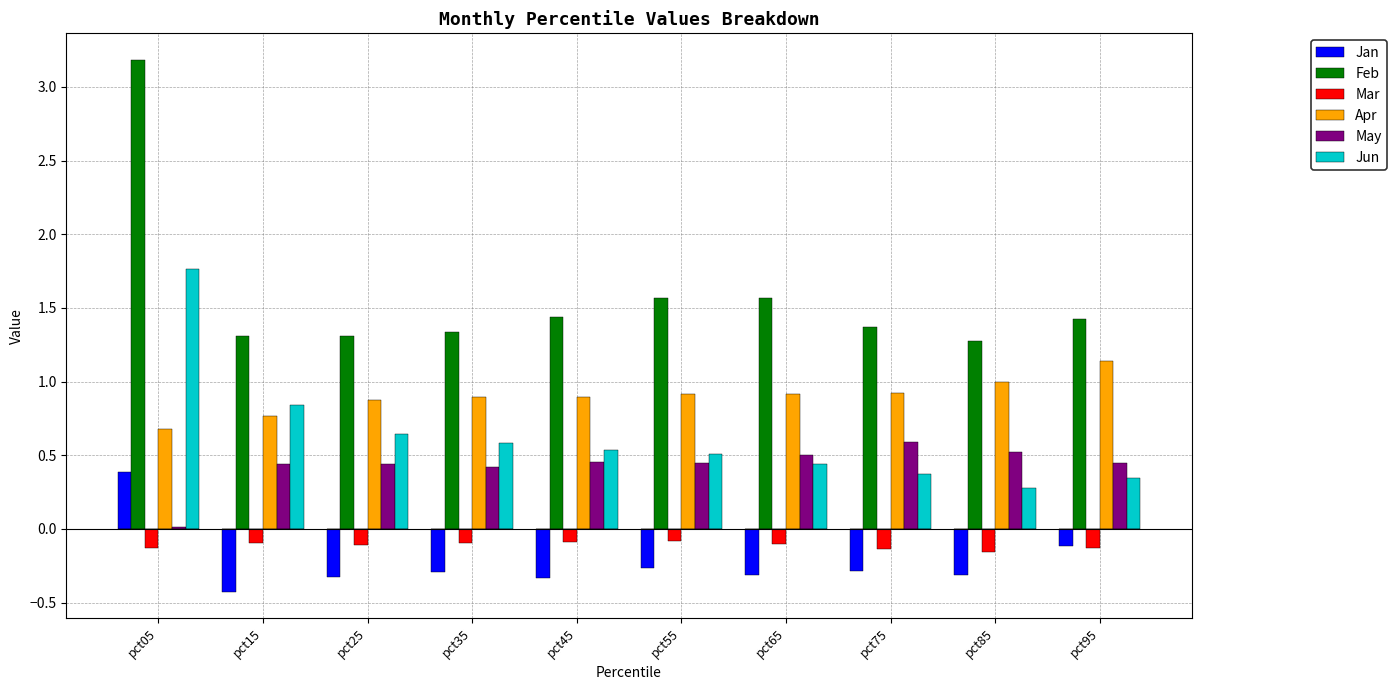

At which category is the sum across all series the highest?

pct05